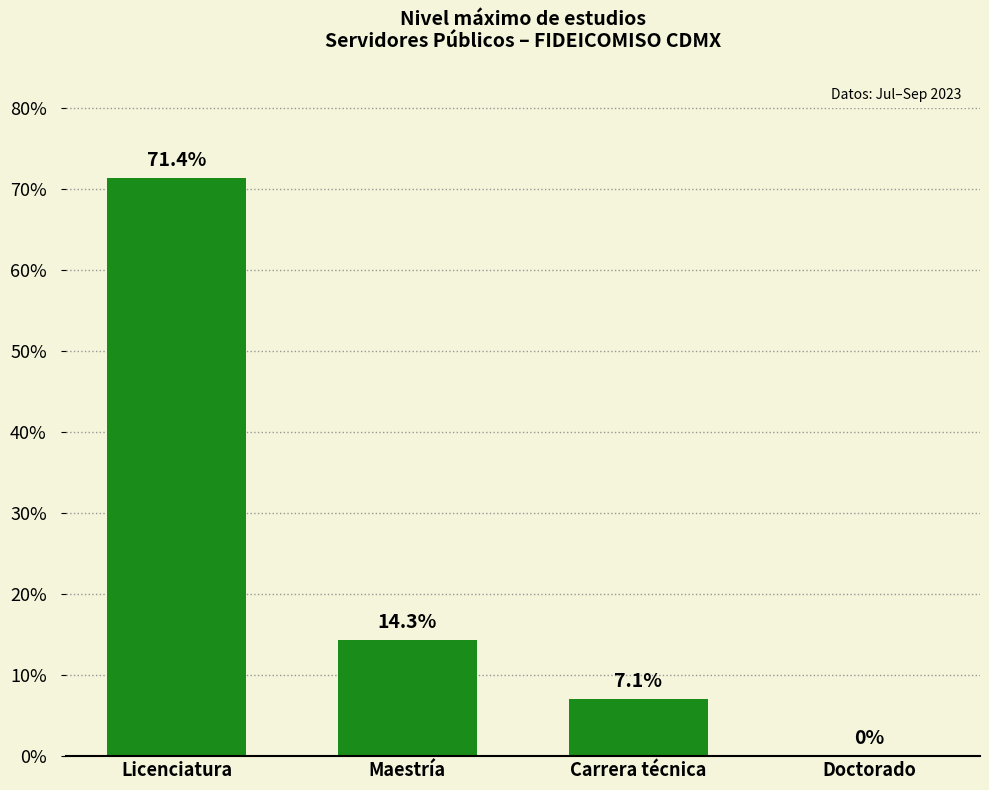

How many values exceed 14?

2